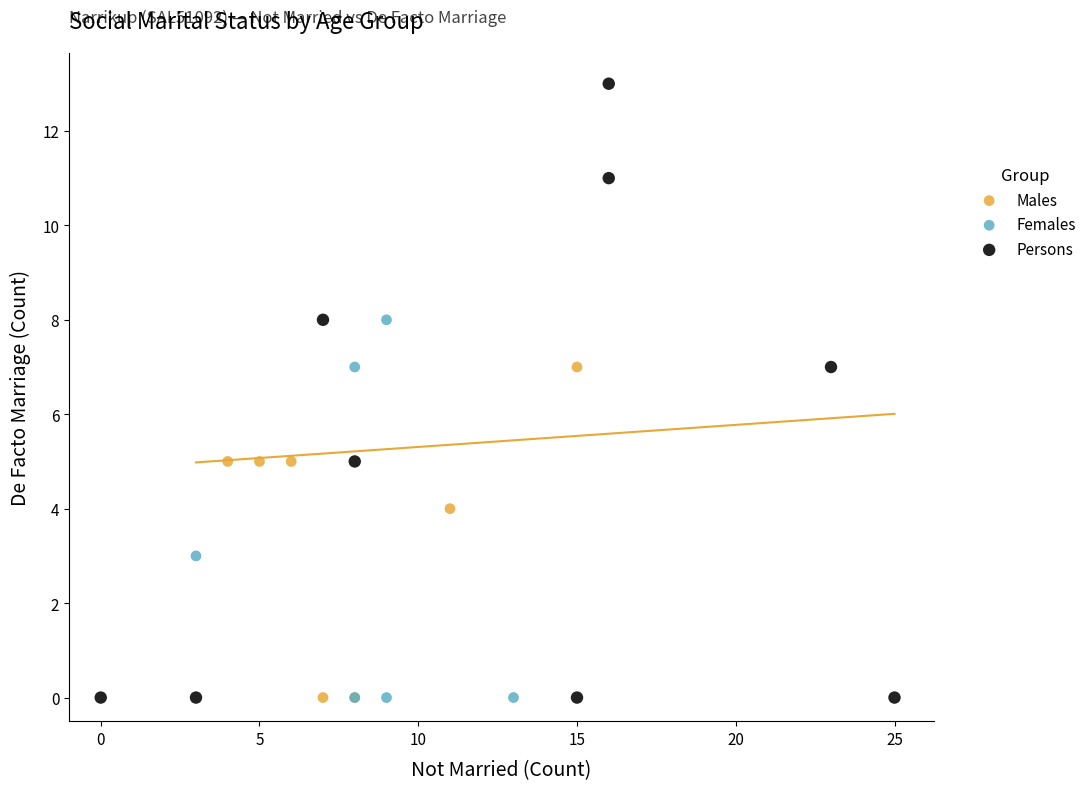

Which series contains the highest Y value?

Persons